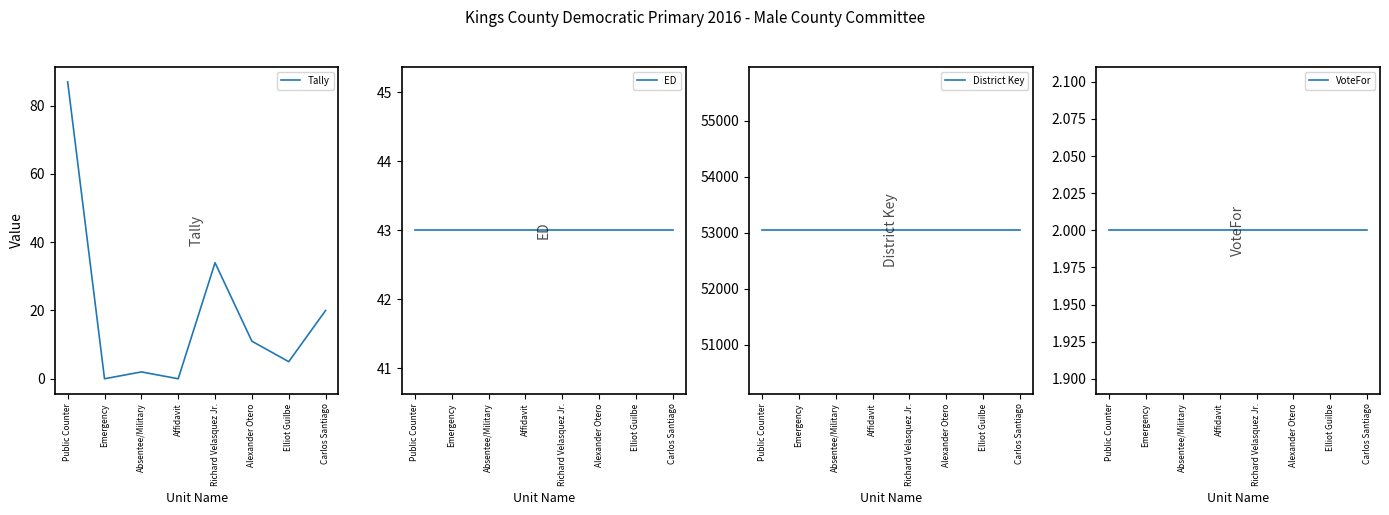

Which has a higher value, Alexander Otero or Richard Velasquez Jr.?

Richard Velasquez Jr.